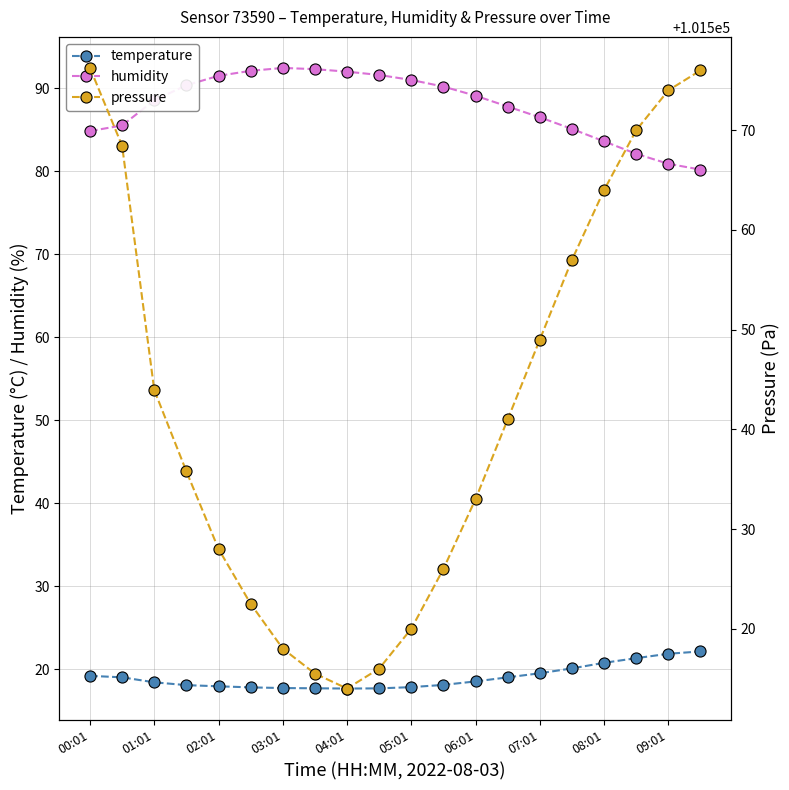

The value of humidity at 07:01 is 86.5. True or false?

True